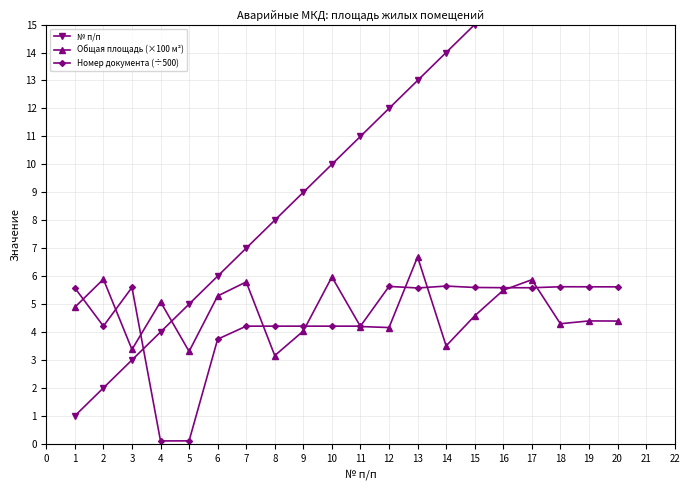

Does the chart have visible grid lines?

Yes